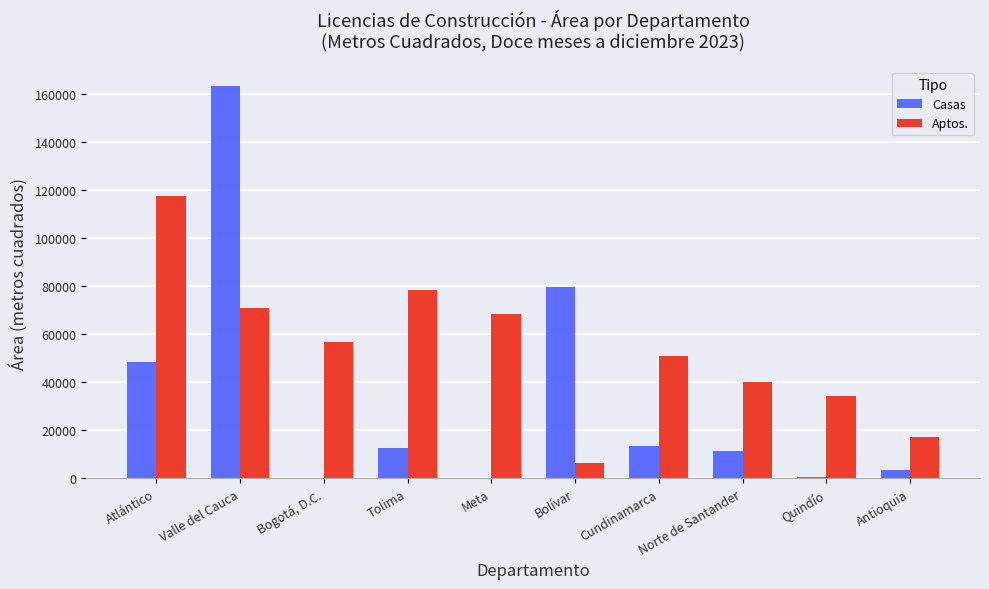

What is the sum of the Casas values at Atlántico and Bolívar?

127969